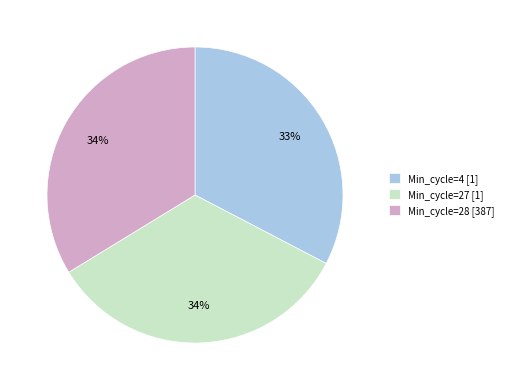

Is the sum of Min_cycle=4 [1] and Min_cycle=27 [1] greater than half?

Yes